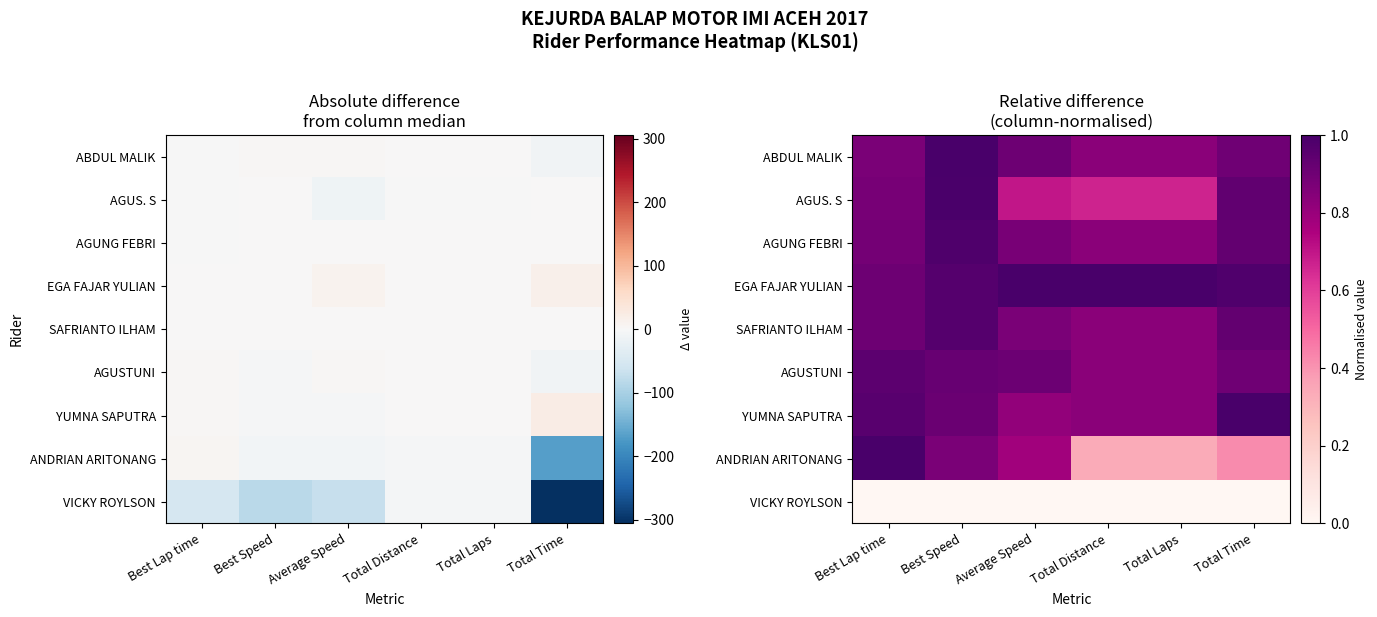

Between Total Time and Total Distance, which is larger?

Total Time